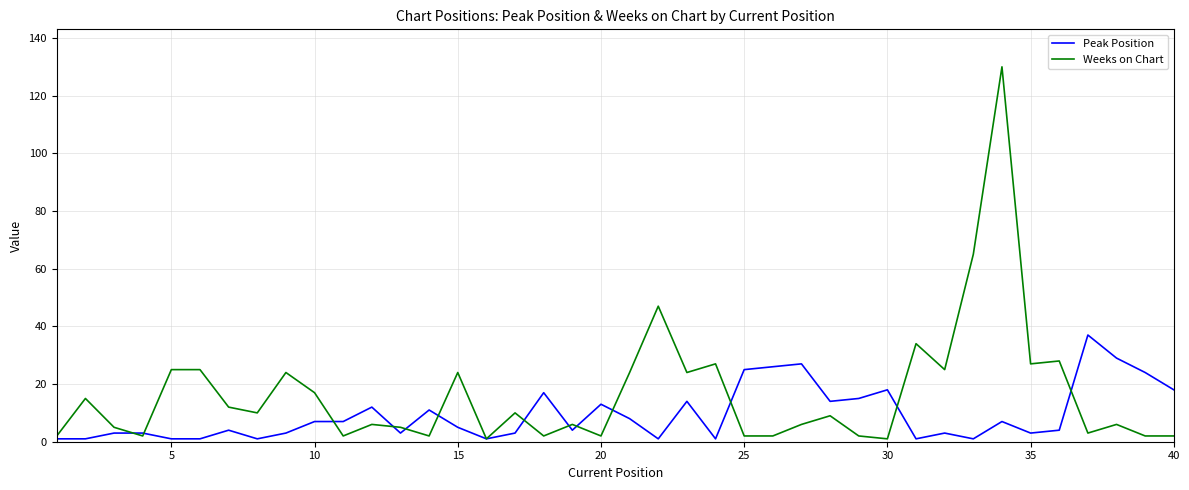

How many lines are shown in the chart?

2